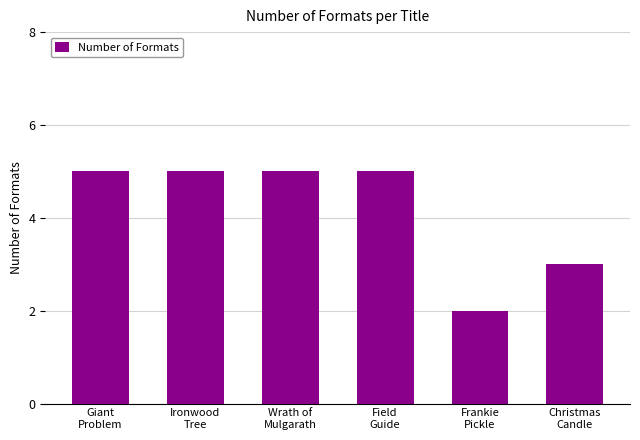

How many categories are shown in the chart?

6